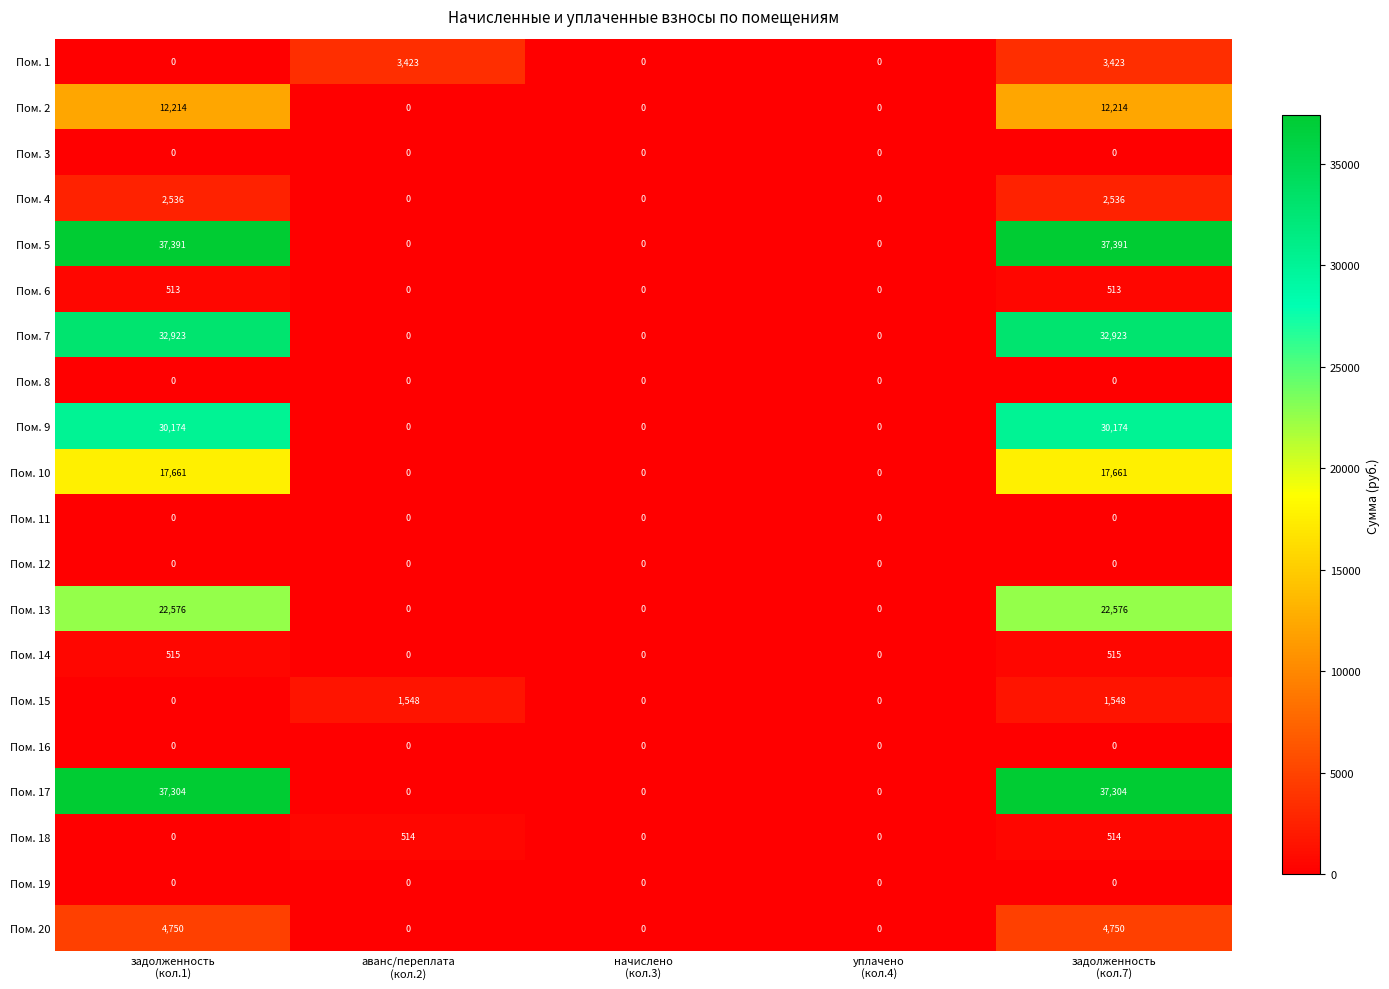

Which series has the widest spread of values?

Пом. 5